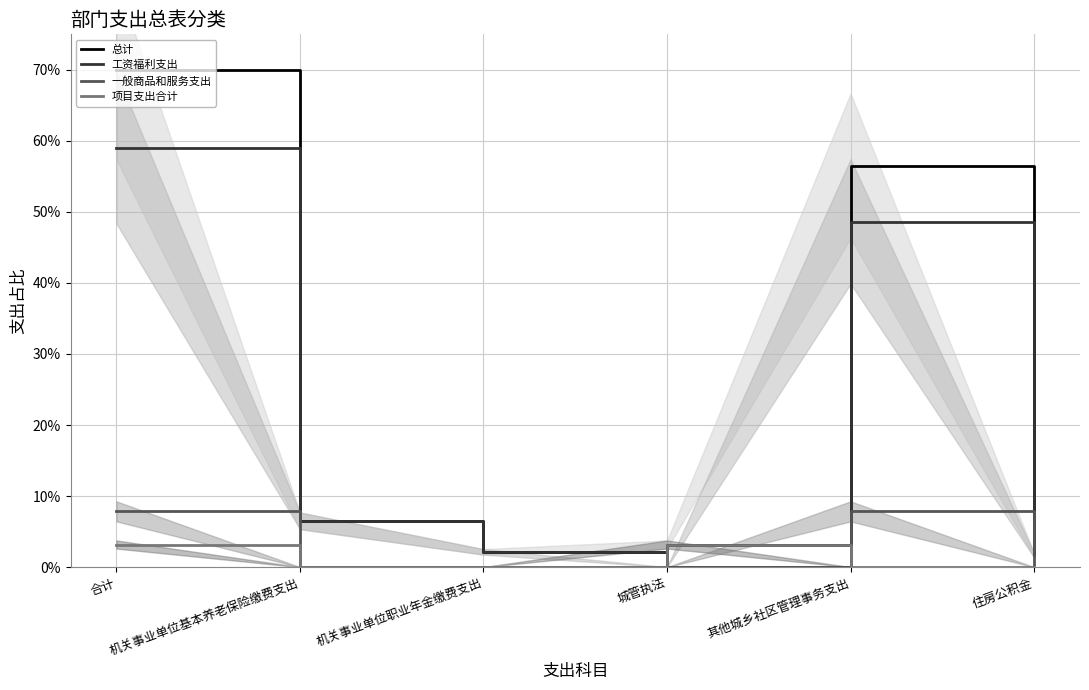

What is the maximum value for 一般商品和服务支出?

0.1